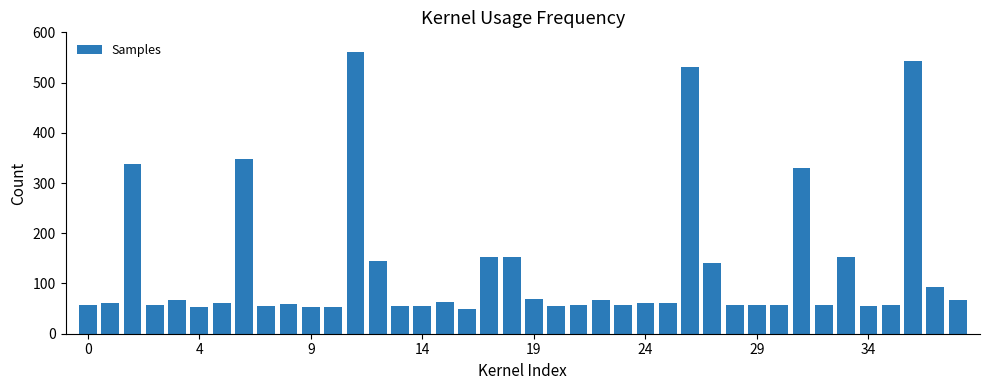

What is the value of the 19th bar from the left?

152.2